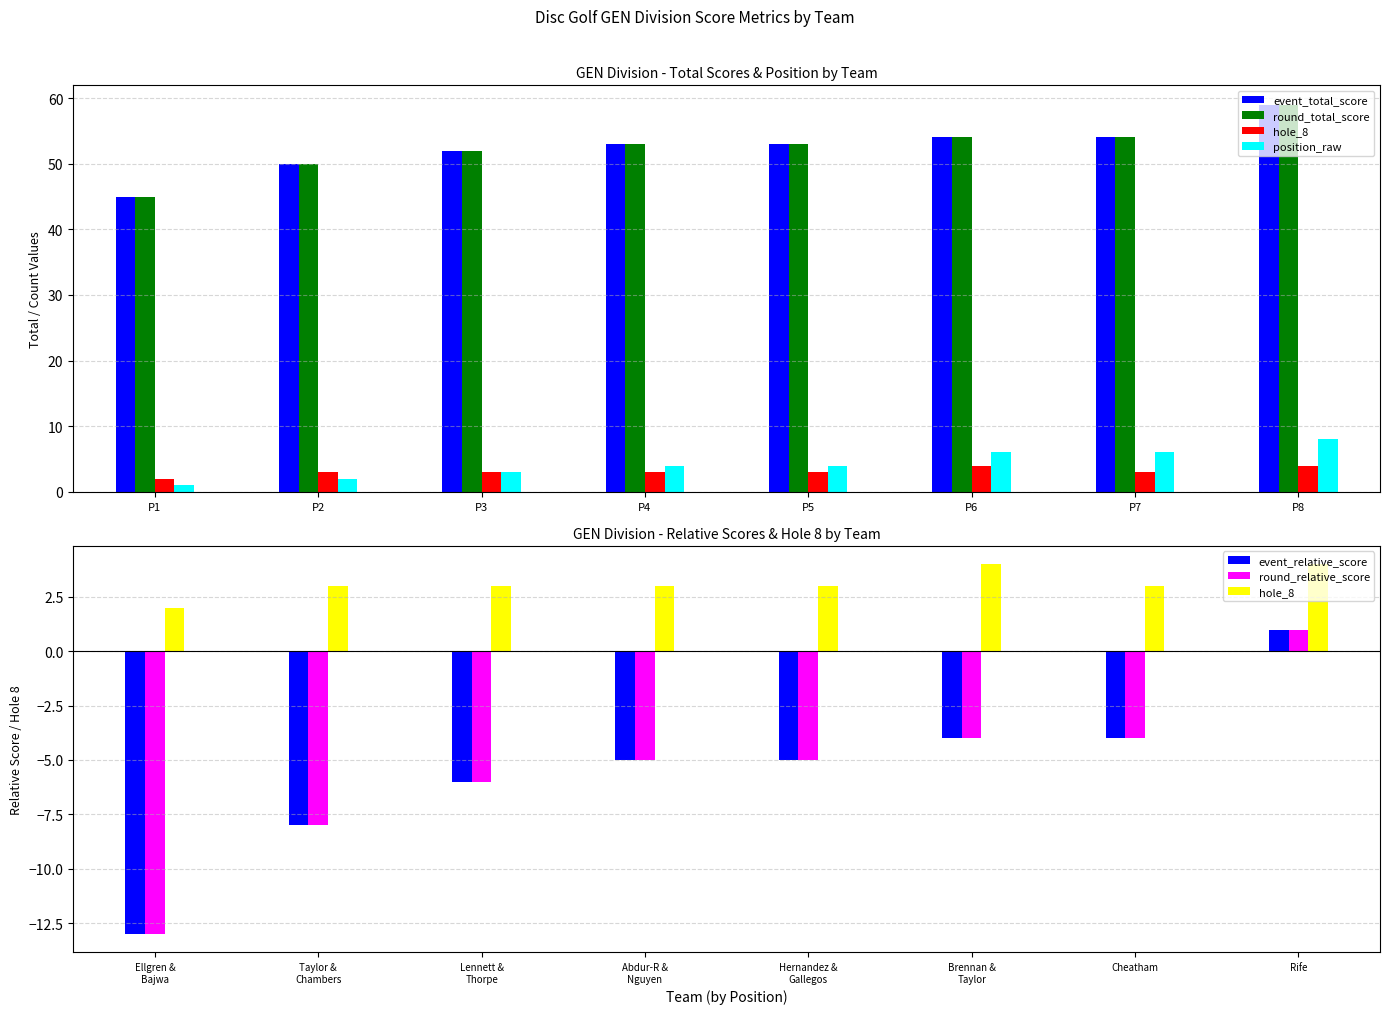

What is the maximum value shown in the chart?

59